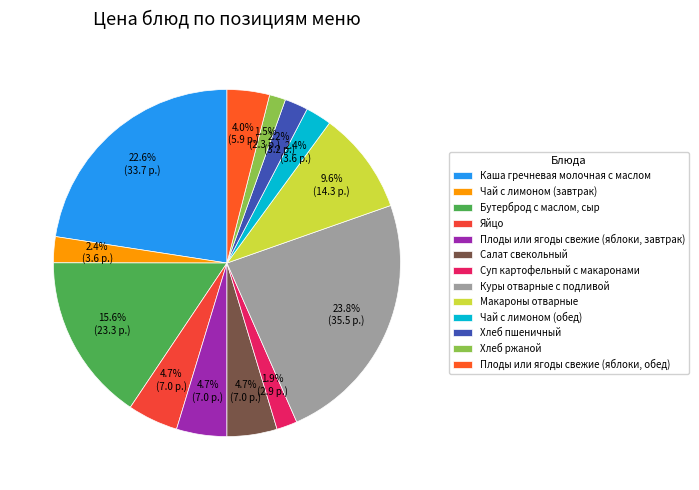

True or false: Плоды или ягоды свежие (яблоки, завтрак) accounts for 5% of the total.

True